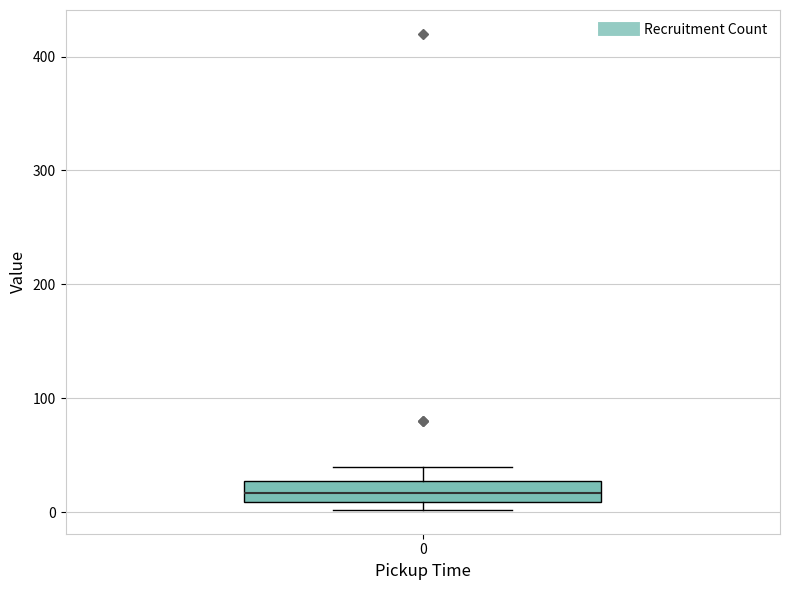

Where is the lower edge of the box at x = 0 on the y-axis? The values are not printed on the chart, so give them approximately, as read against the axis.

10